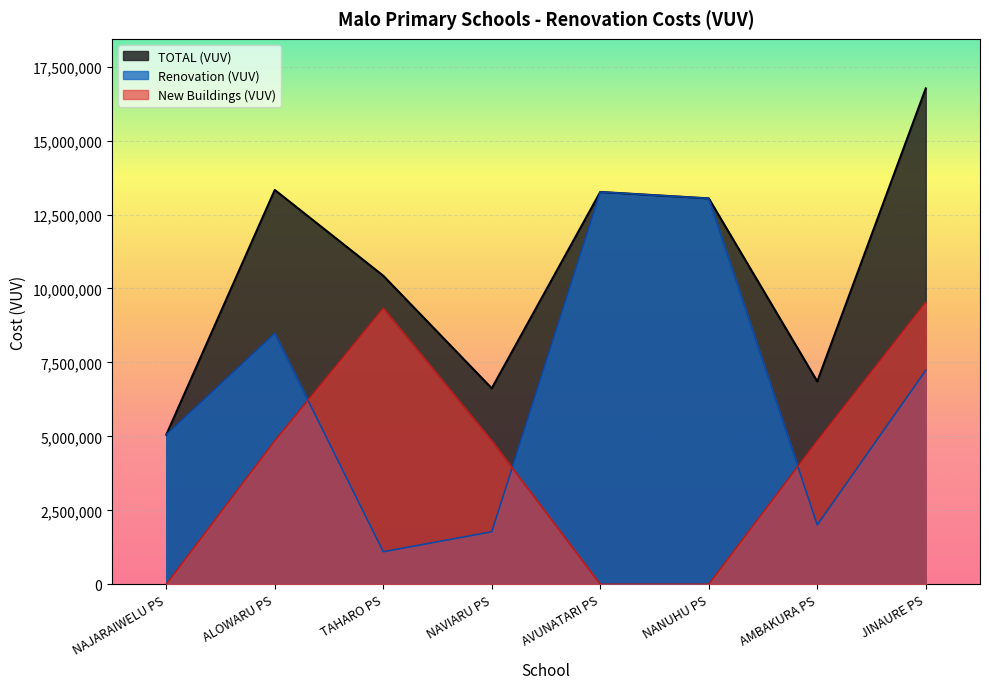

How many data points in Renovation (VUV) are above 7232337?

4